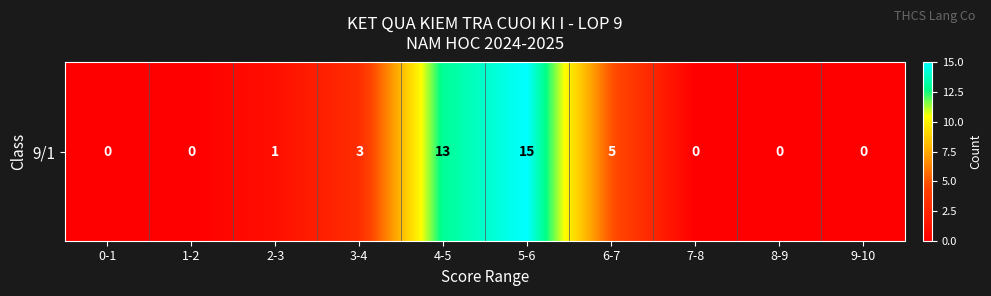

How many data points are less than 1?

5